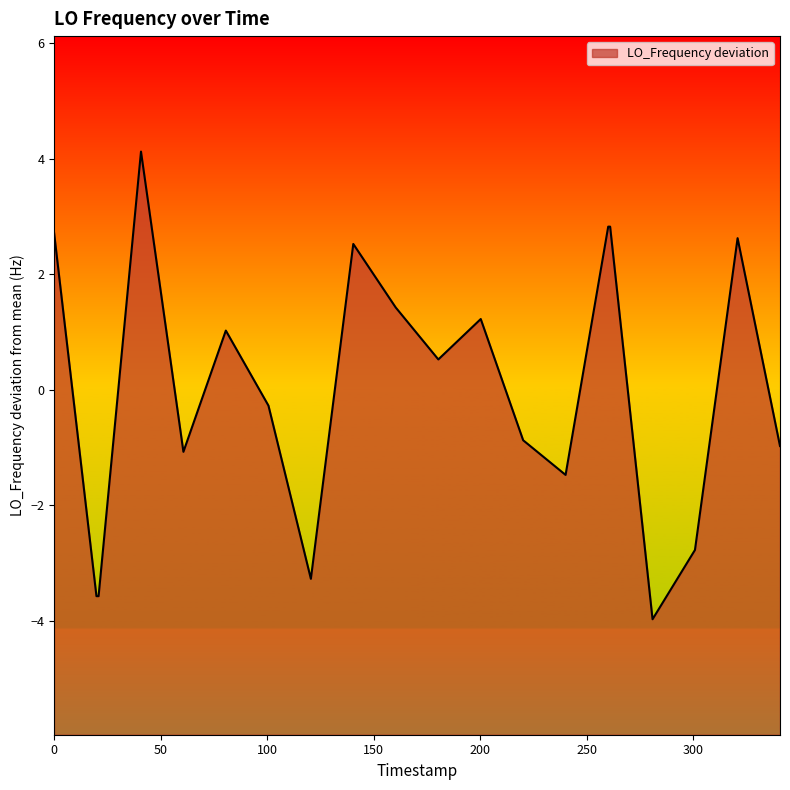

What is the difference between the maximum and minimum values?

8.1